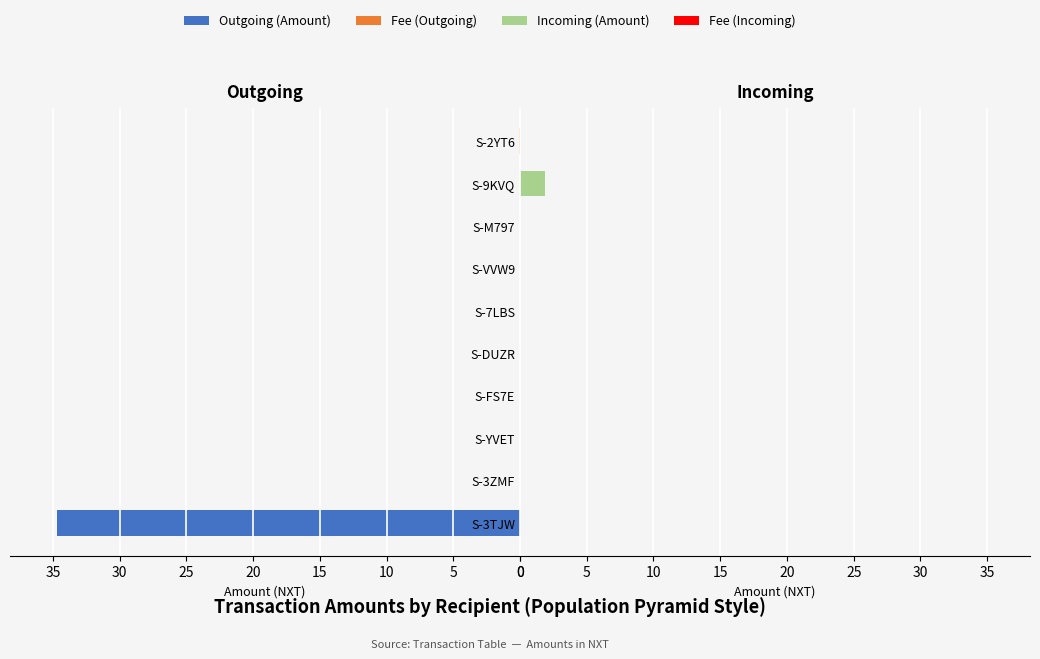

Count the number of data series in this chart.

4